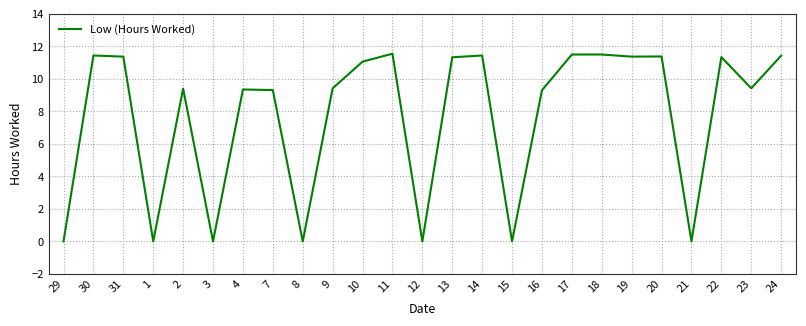

What is the ratio of the value at 30 to the value at 23?

1.2